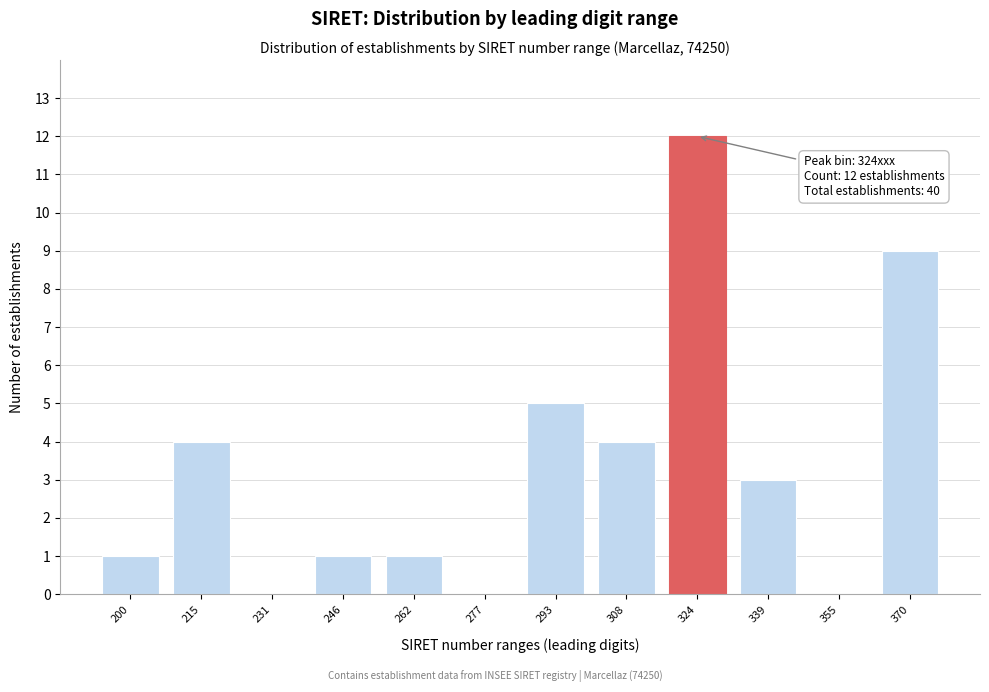

Reading left to right, what are all the values shown in this chart?

200=1	215=4	231=0	246=1	262=1	277=0	293=5	308=4	324=12	339=3	355=0	370=9